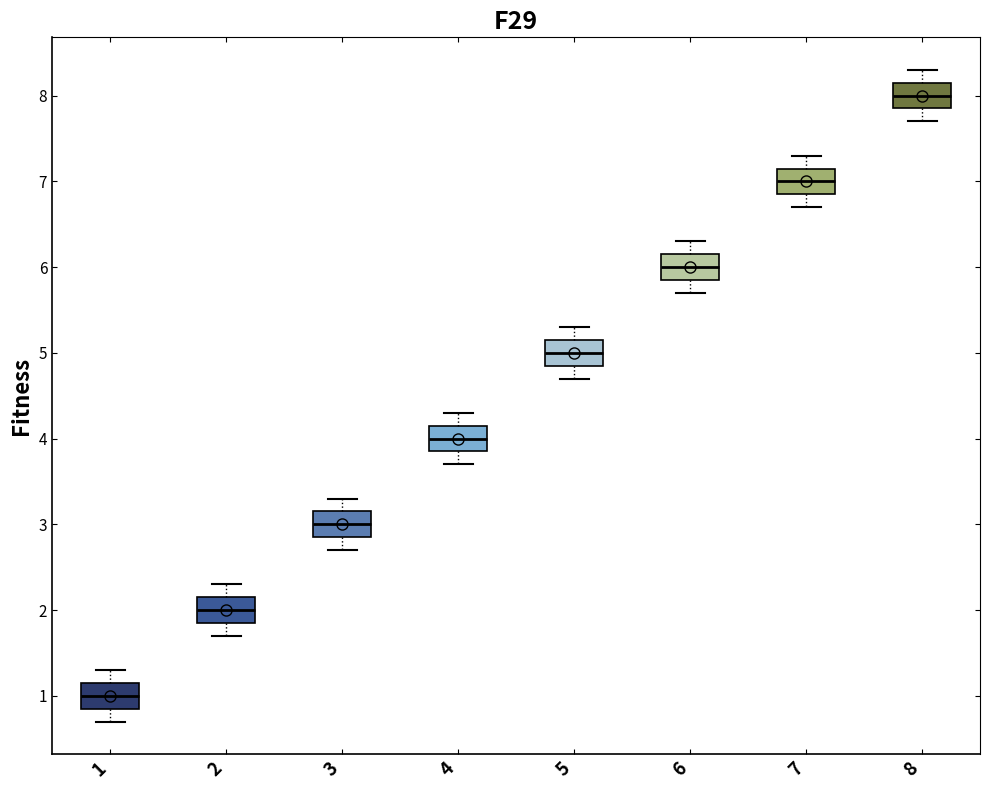

Reading left to right, transcribe this box plot: for each box, give where its median line is, the range the box spans, and where its two whiskers end, as read against the y-axis. The values are not printed on the chart, so give them approximately, as read against the axis.

1: median 1.0, box 0.9 to 1.2, whiskers 0.7 to 1.3
2: median 2.0, box 1.9 to 2.2, whiskers 1.7 to 2.3
3: median 3.0, box 2.9 to 3.2, whiskers 2.7 to 3.3
4: median 4.0, box 3.9 to 4.2, whiskers 3.7 to 4.3
5: median 5.0, box 4.9 to 5.2, whiskers 4.7 to 5.3
6: median 6.0, box 5.9 to 6.2, whiskers 5.7 to 6.3
7: median 7.0, box 6.9 to 7.2, whiskers 6.7 to 7.3
8: median 8.0, box 7.9 to 8.2, whiskers 7.7 to 8.3